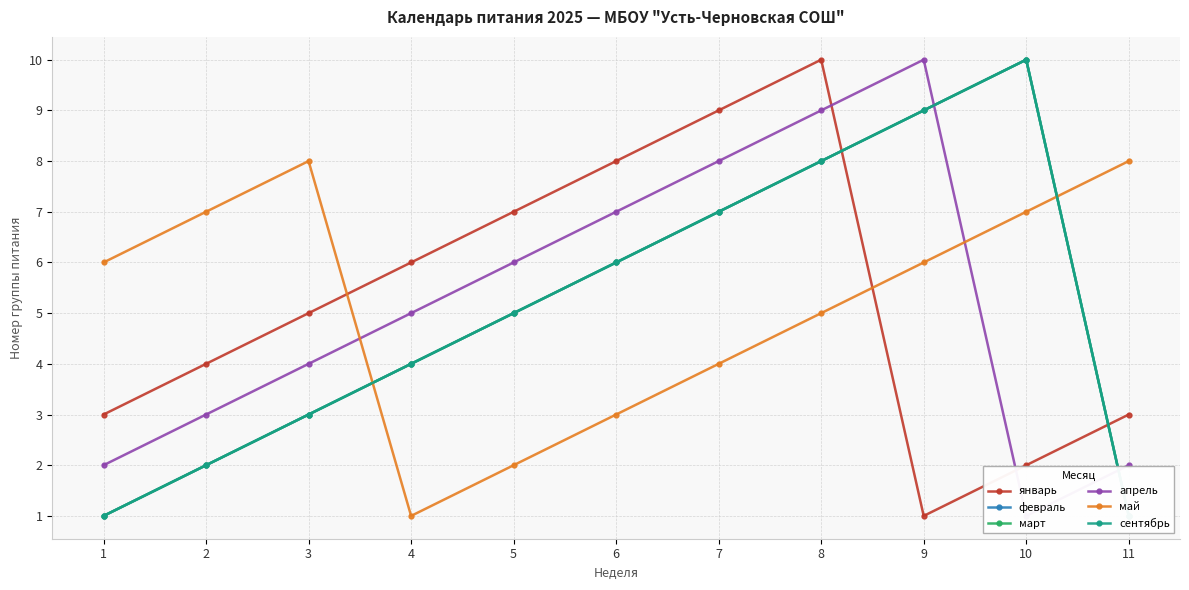

Where does the сентябрь series first go above 5?

6